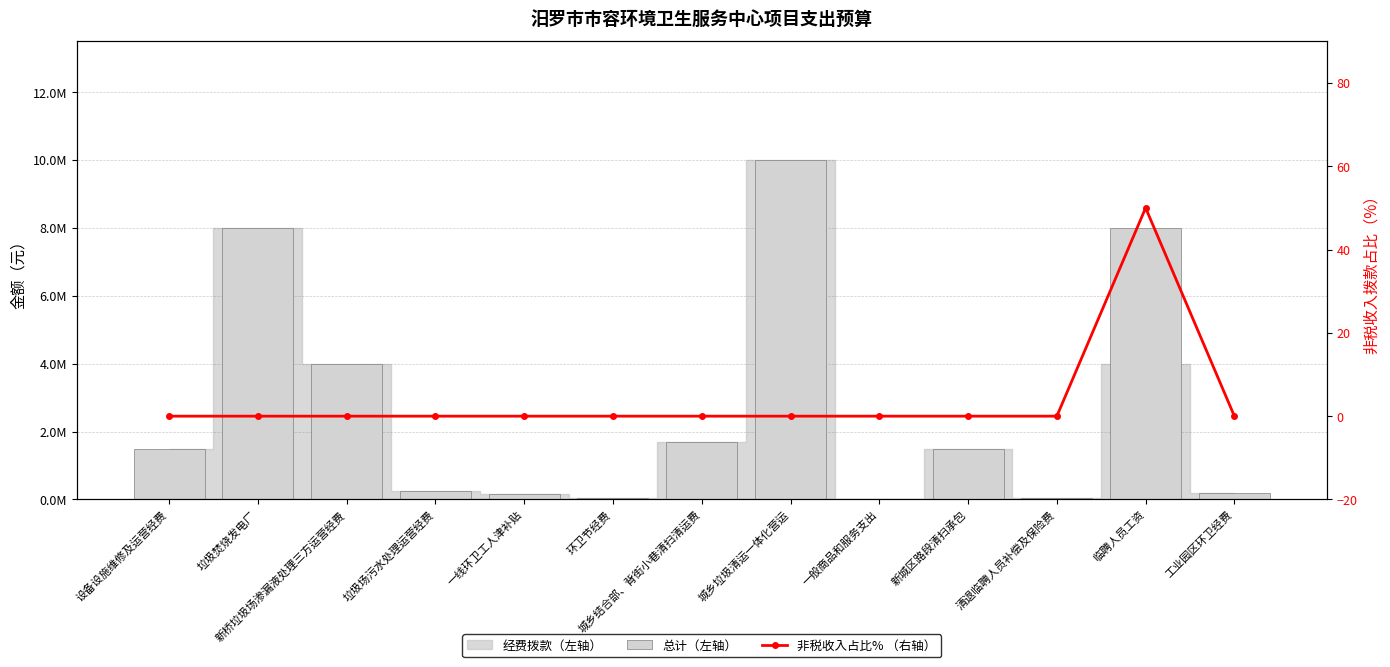

Which series has the widest spread of values?

总计（左轴）